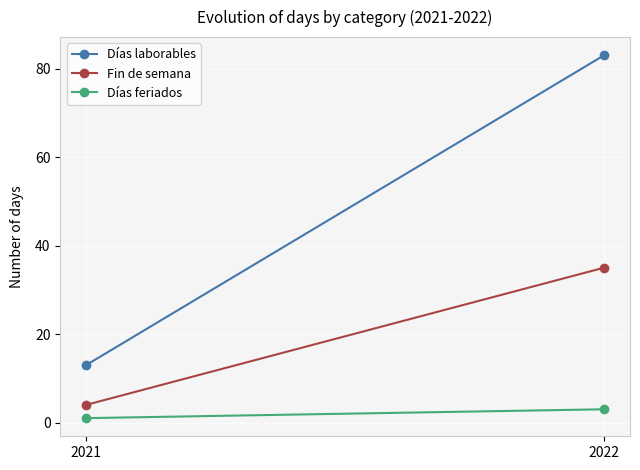

Which series has the largest total across all categories?

Días laborables